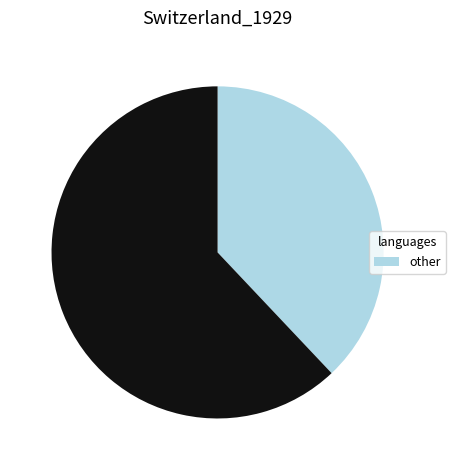

Is there any slice that represents more than half of the pie?

Yes